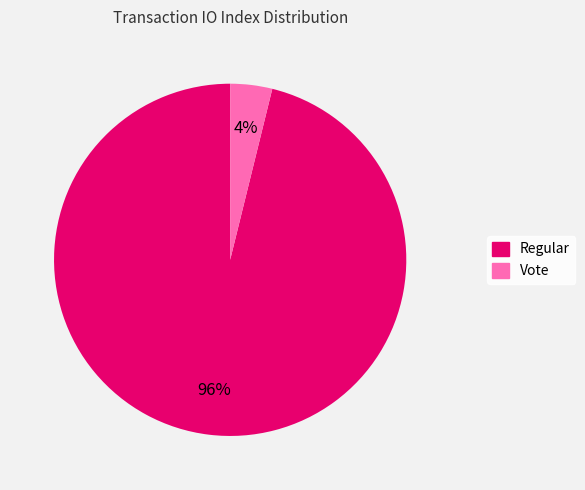

Is there a majority slice in this chart?

Yes